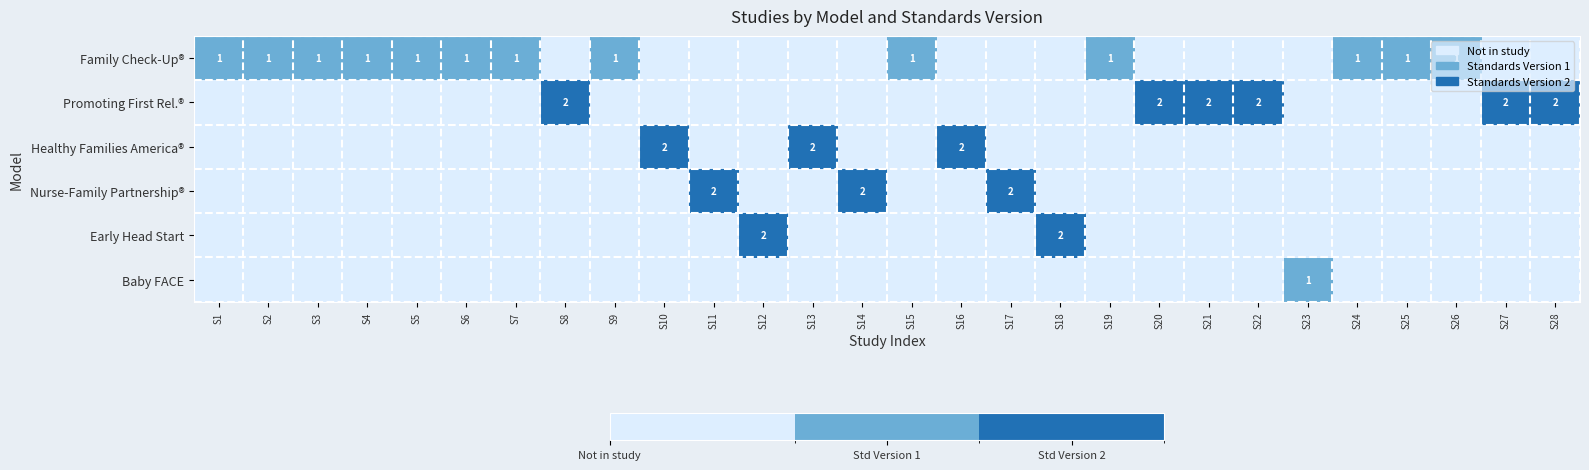

Is it true that Family Check-Up® equals 1 at S24?

True